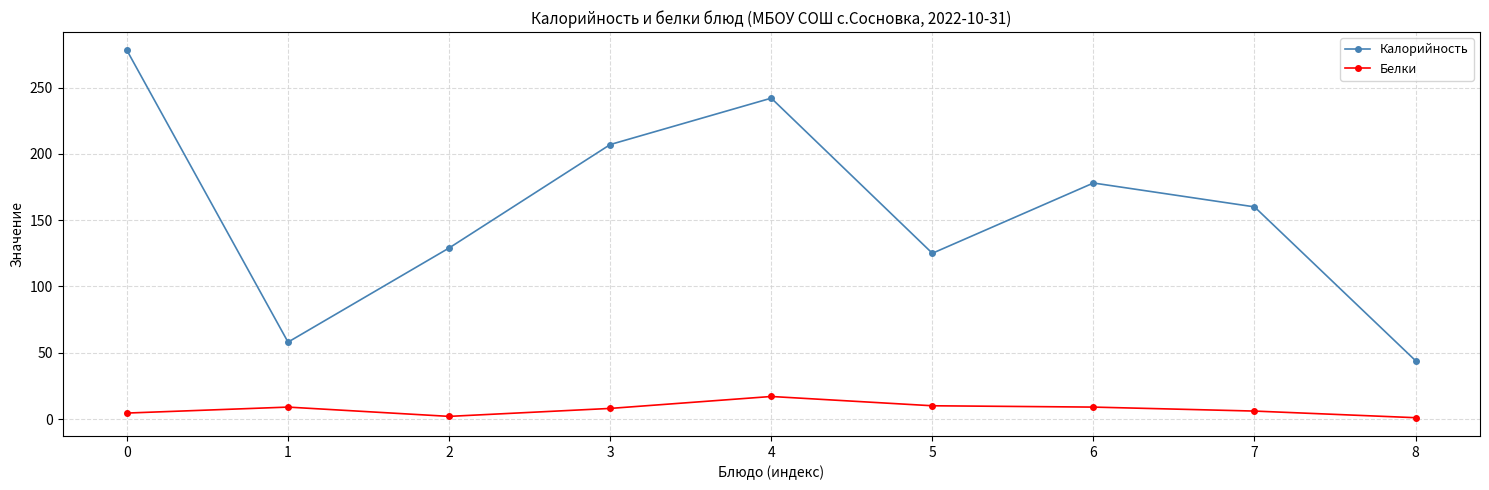

True or false: Калорийность and Белки intersect in this chart.

False